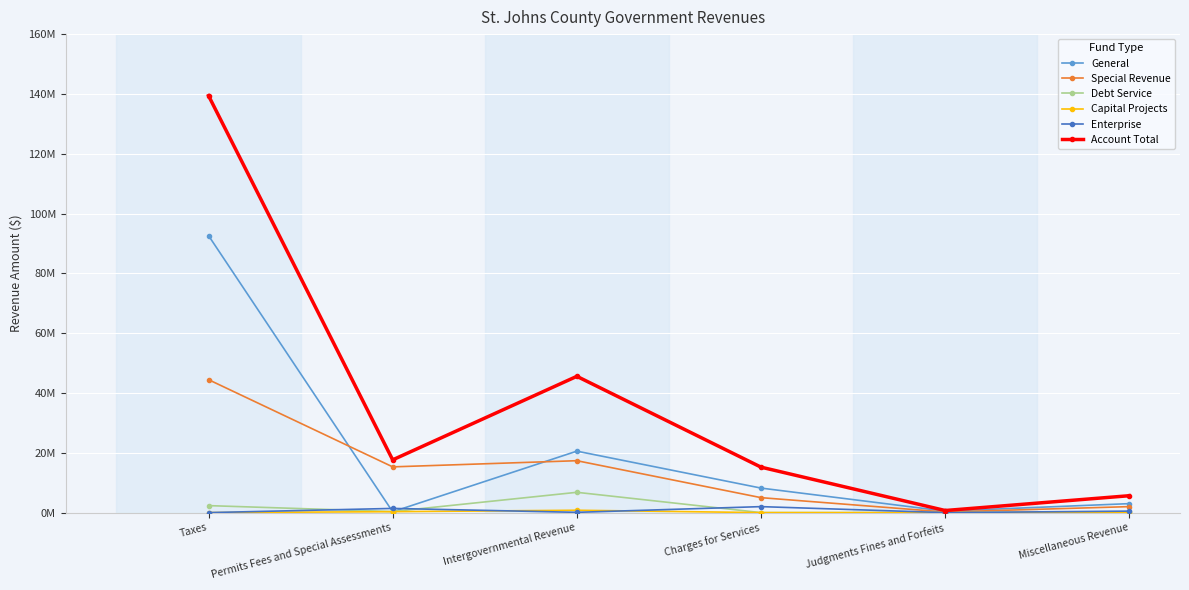

Is this an area chart (filled region under the line)?

No